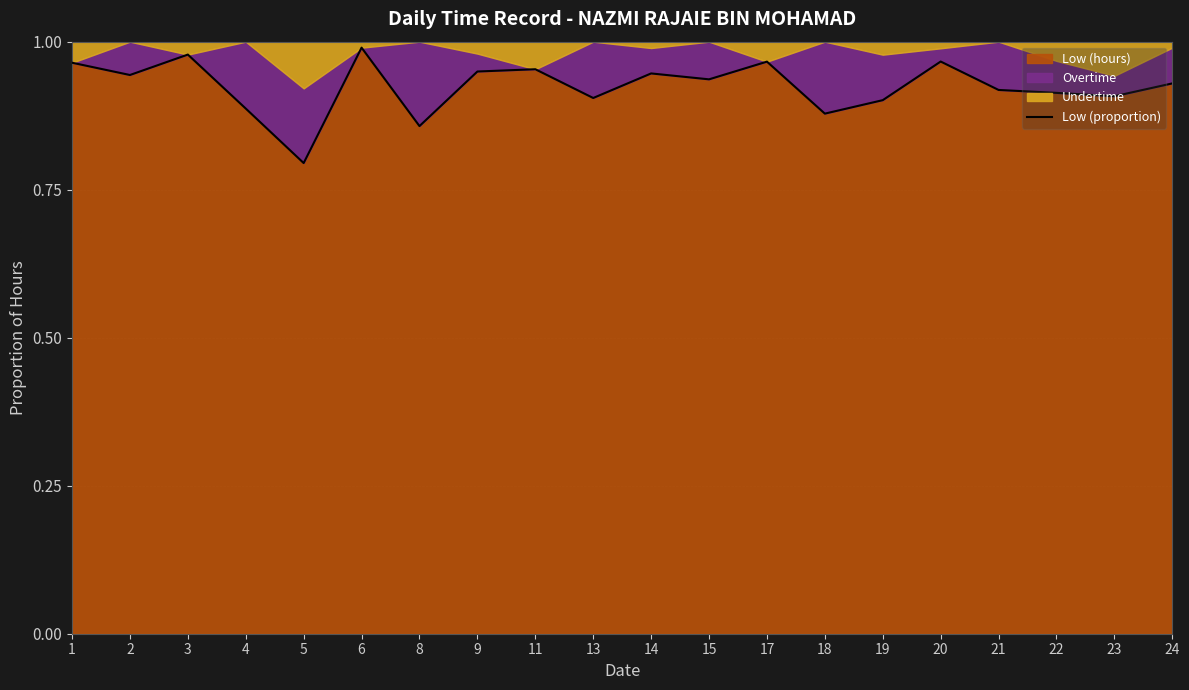

What is the sum of the values at 14 and 3?

1.9